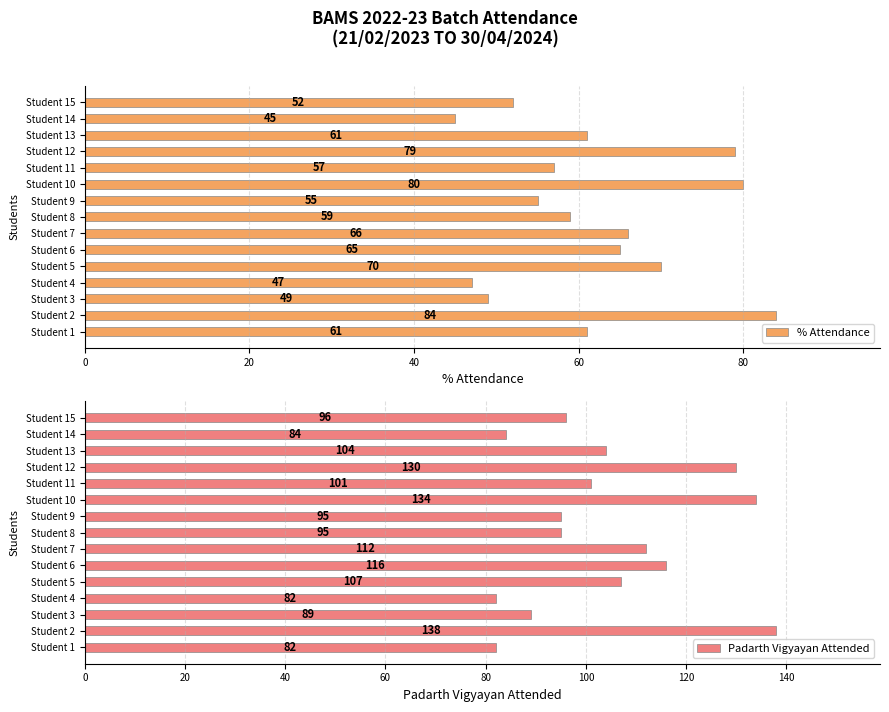

What is the maximum value for % Attendance?

84